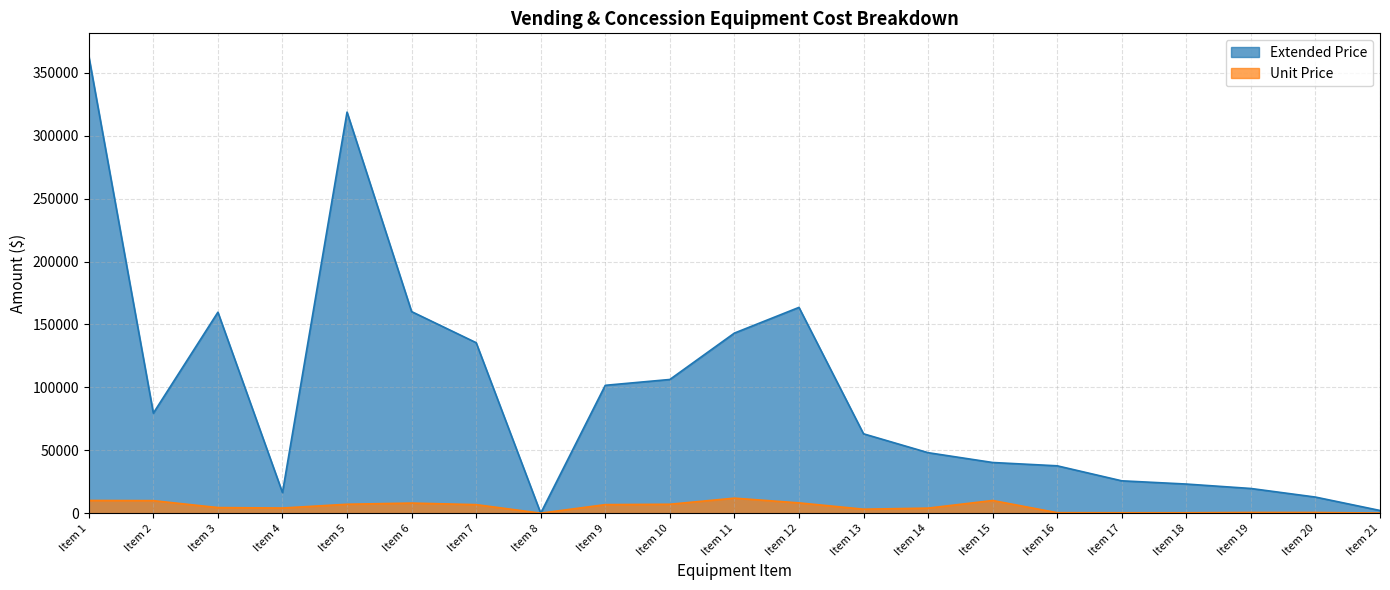

What is the difference between the maximum and minimum values in the Unit Price series?

11929.6